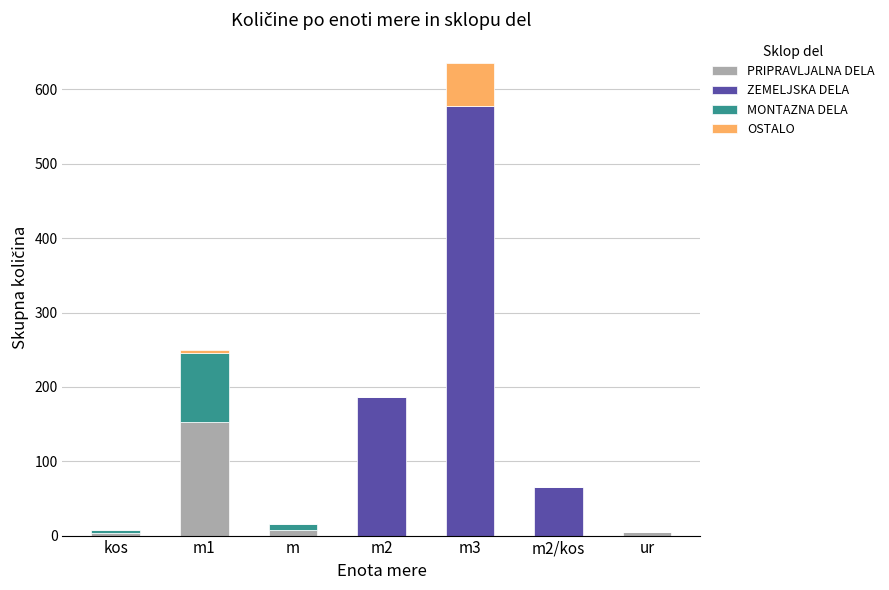

Which category has the highest value in the PRIPRAVLJALNA DELA series?

m1